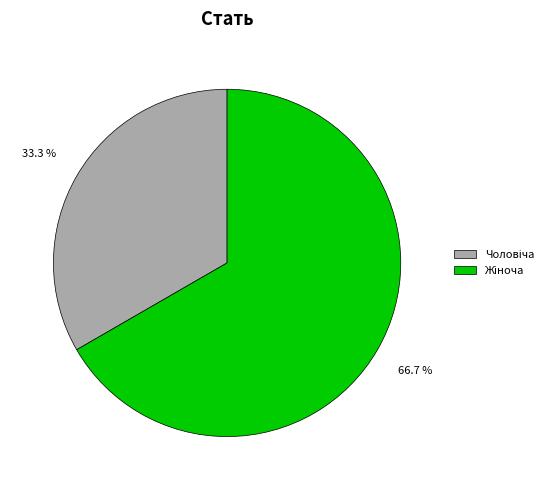

Is there a majority slice in this chart?

Yes